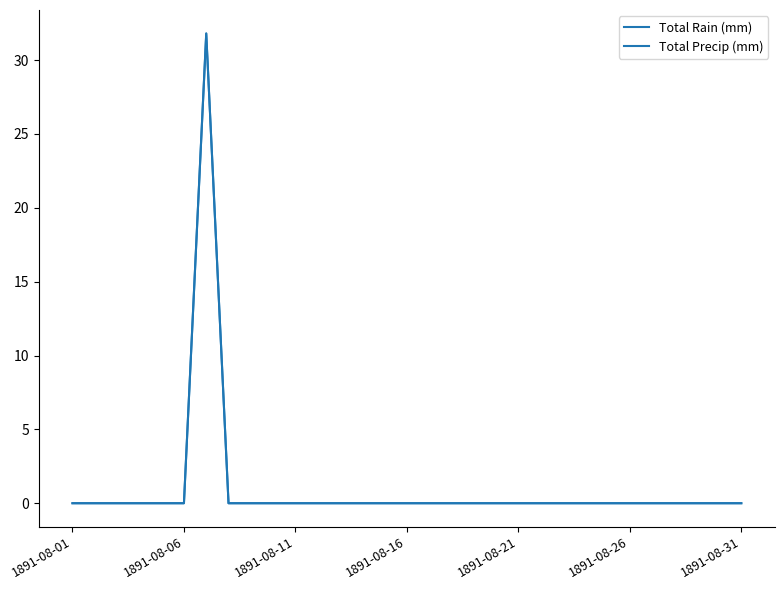

What is the greatest value displayed?

31.8